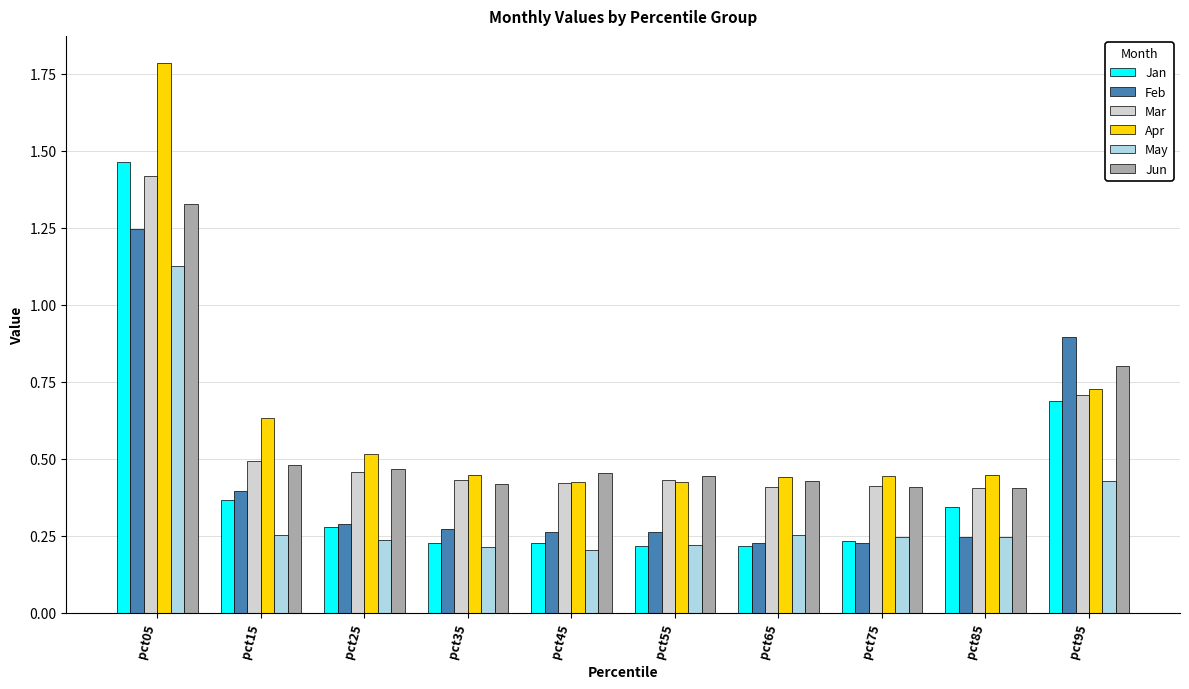

At which category does the chart reach its peak across all series?

pct05